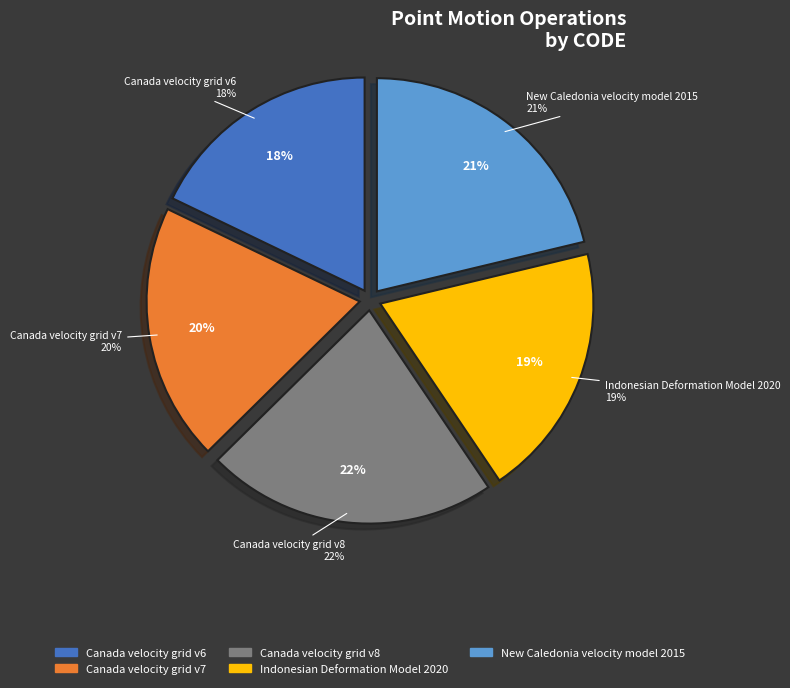

Which category has the biggest portion of the pie?

Canada velocity grid v8